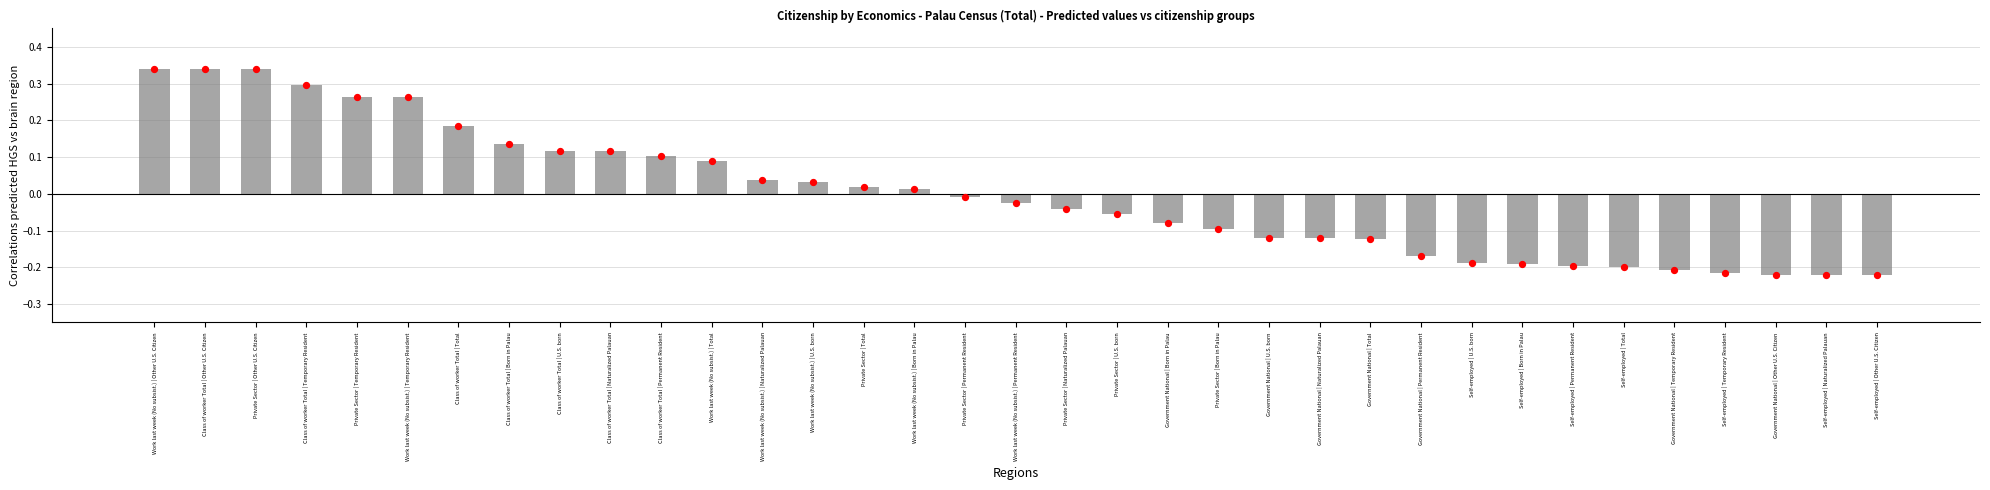

What is the change in value from Class of worker Total | Permanent Resident to Self-employed | Naturalized Palauan?

-0.3